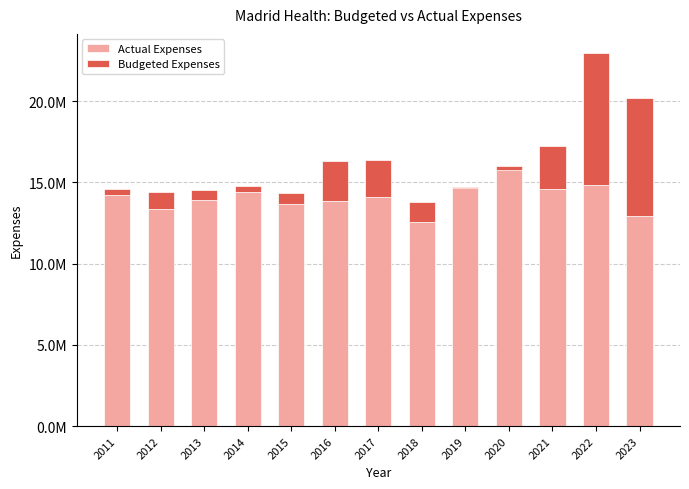

Which series changed the most between 2012 and 2022?

Budgeted Expenses